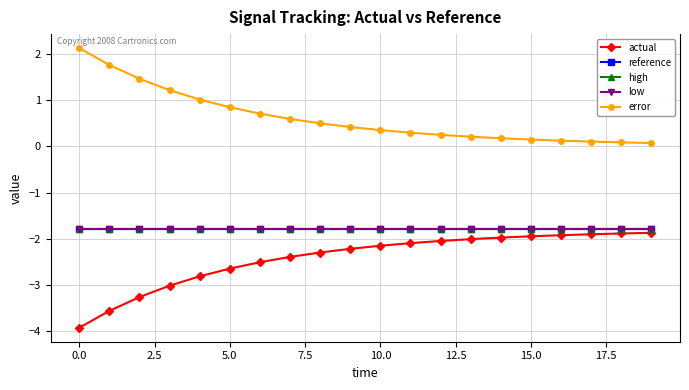

Which series has the largest total across all categories?

error